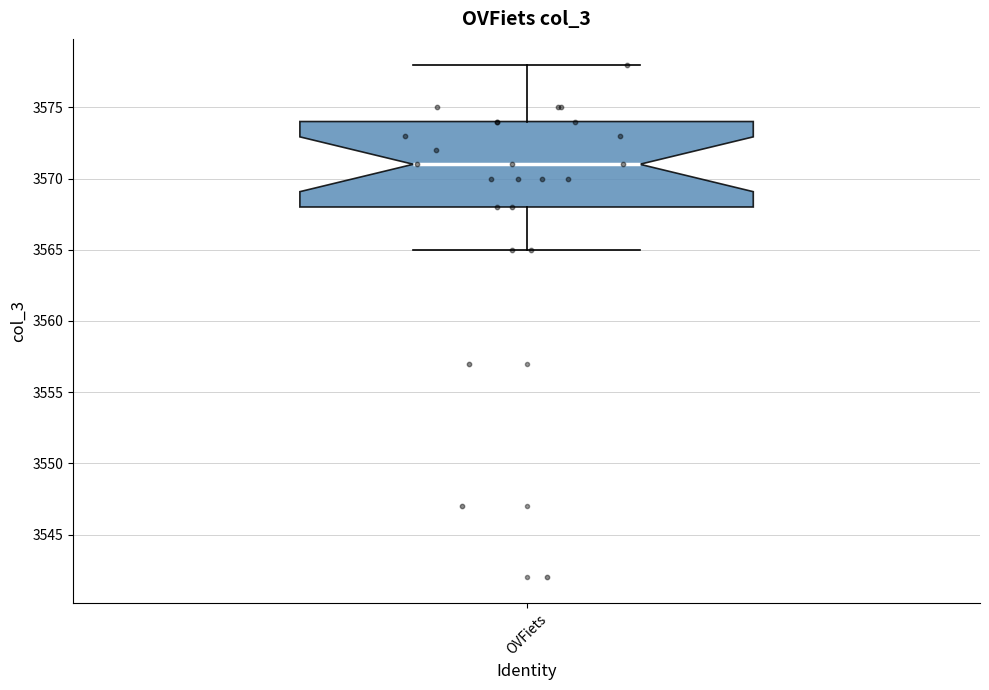

Read this box plot against the y-axis: the position of the median line, the range covered by the box, and the ends of both whiskers. The values are not printed on the chart, so give them approximately, as read against the axis.

median 3571, box 3568 to 3574, whiskers 3565 to 3578